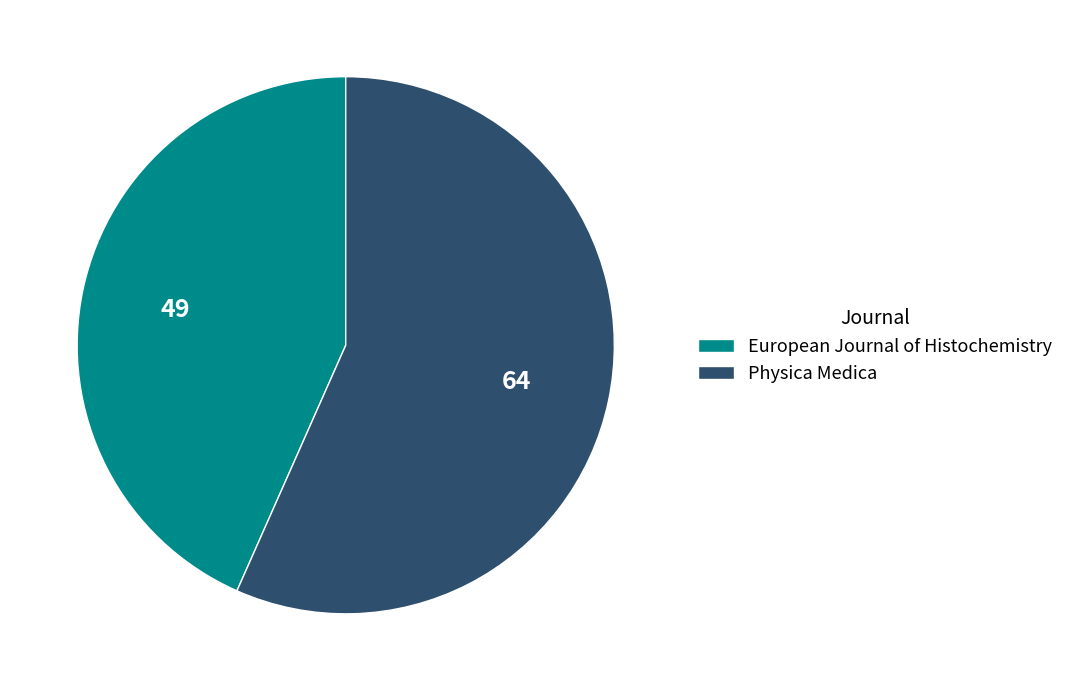

Is it true that European Journal of Histochemistry is 54% of the pie?

False